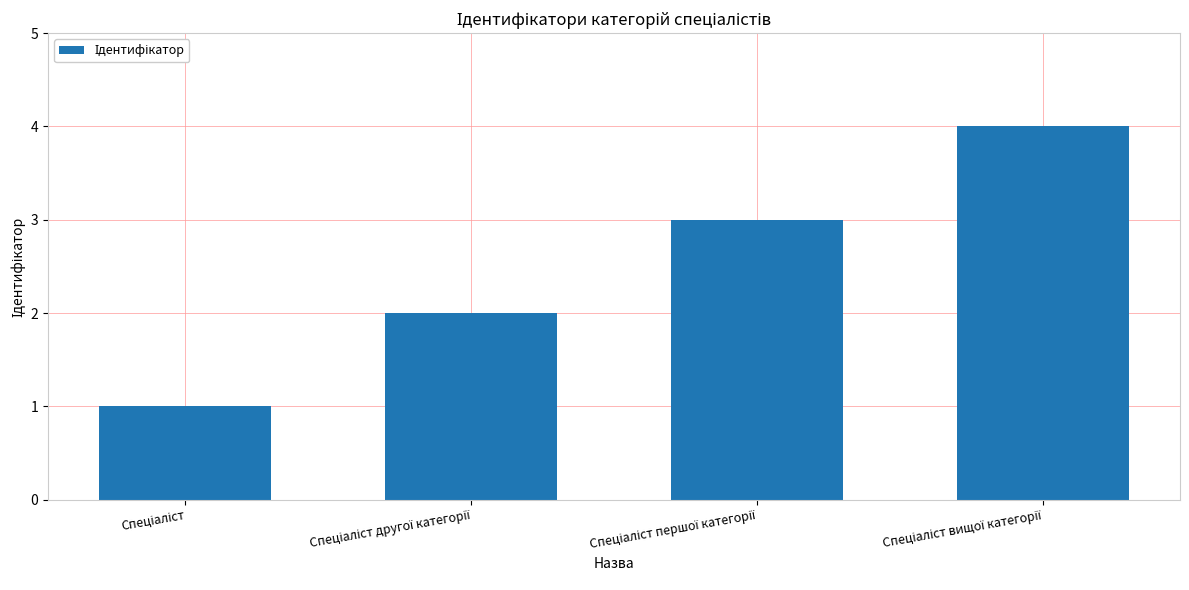

Reading left to right, what are all the values shown in this chart?

1	2	3	4